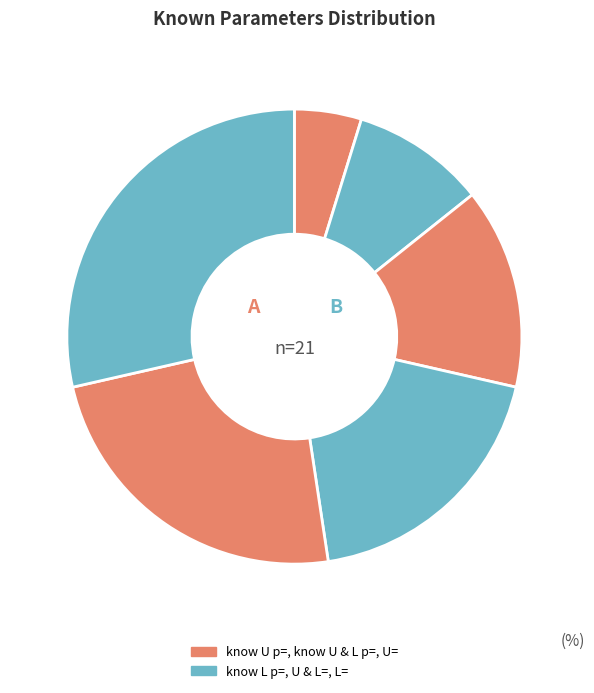

How many slices are in this pie chart?

6